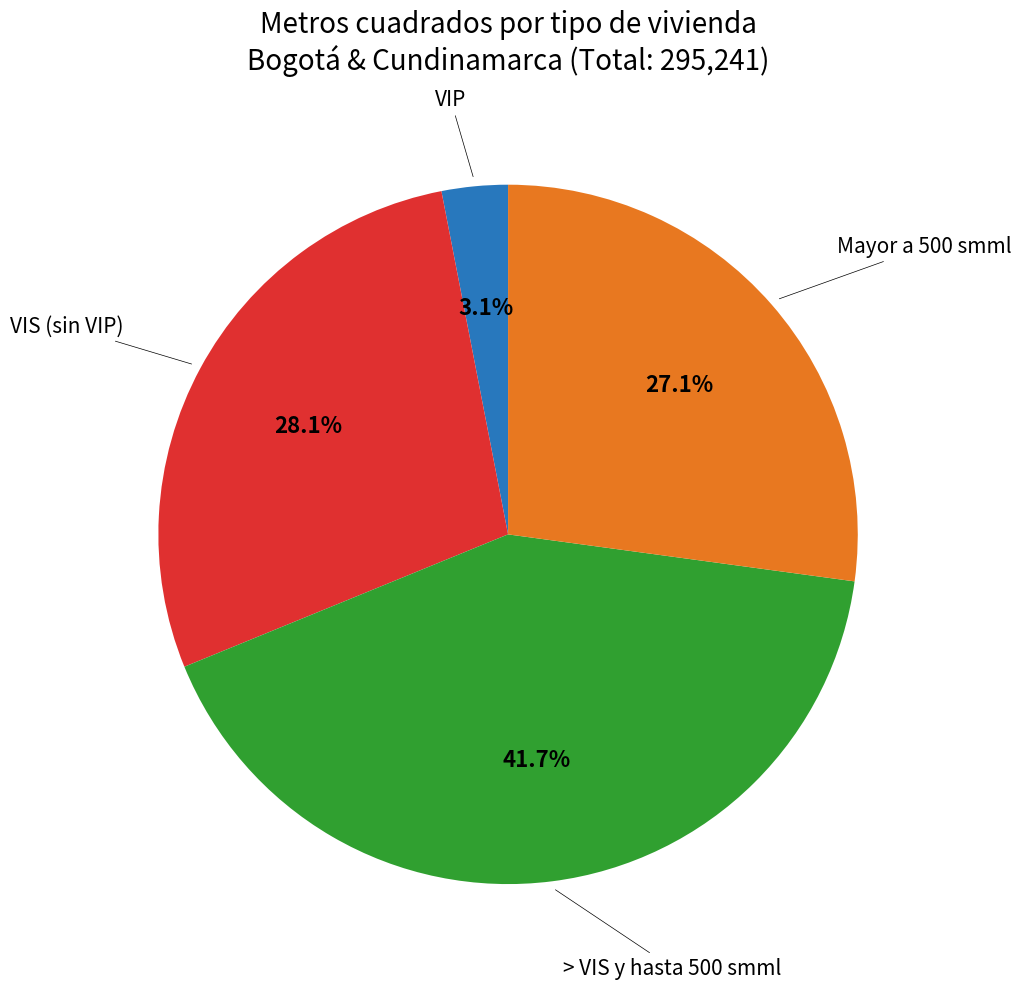

Is there any slice that represents more than half of the pie?

No